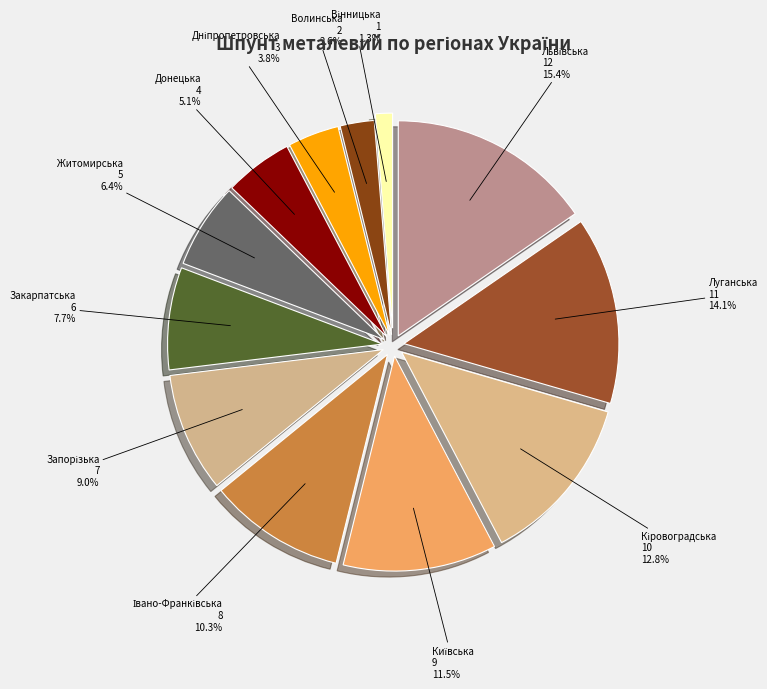

To the nearest percent, what portion does Волинська represent?

3%